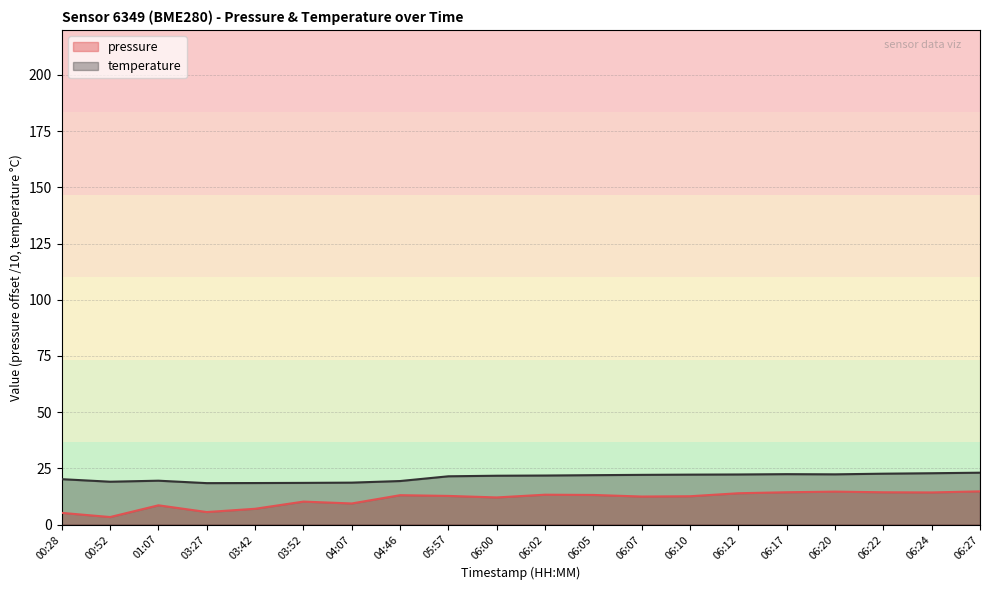

List the series in order of their overall mean, lowest first.

pressure, temperature